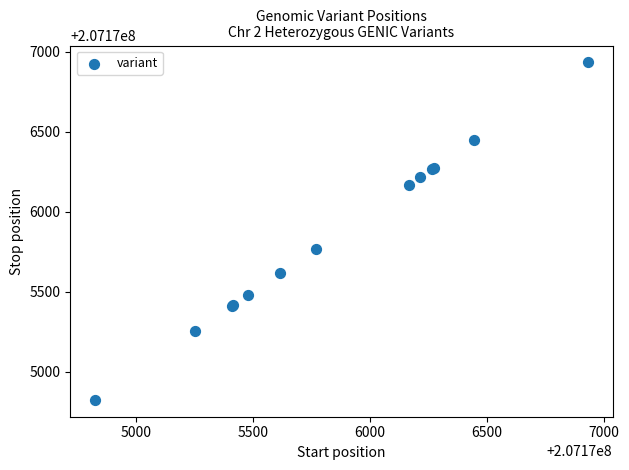

What Y value in the scatter plot is closest to 207175879?

207175769